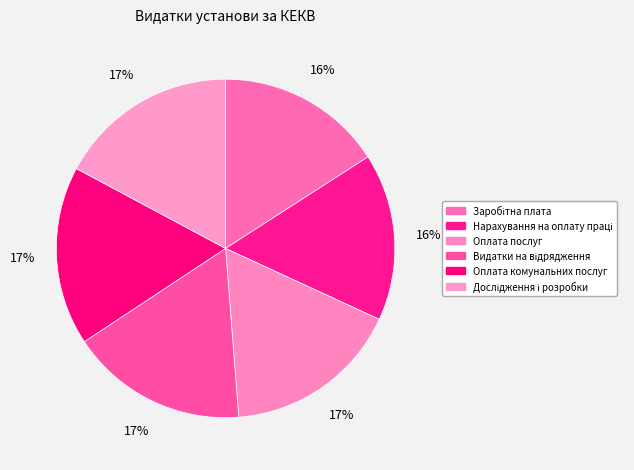

Which slice is the largest?

Дослідження і розробки